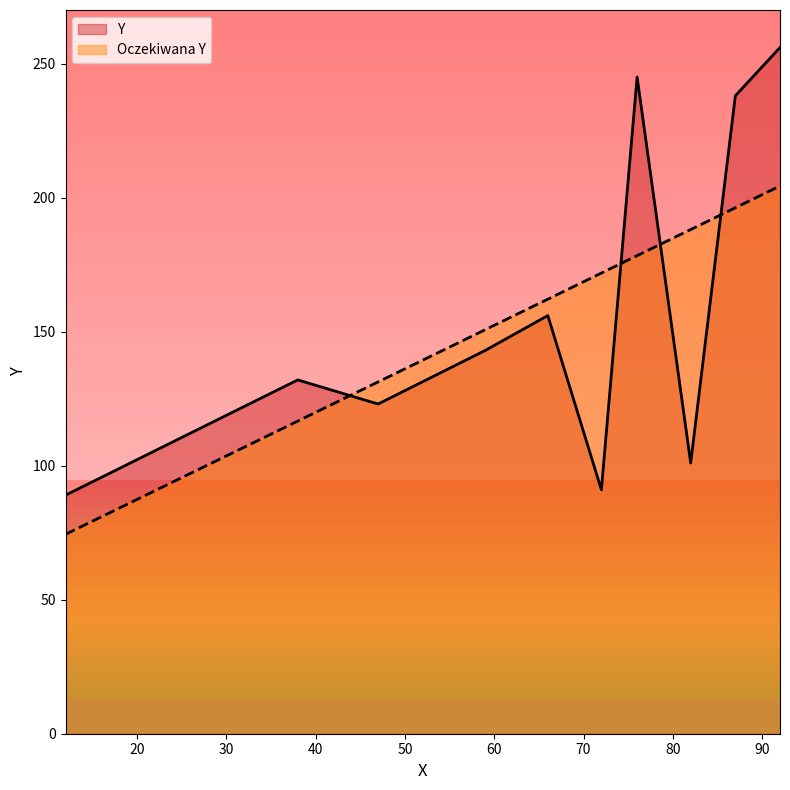

Is it true that Y equals 91.0 at 72?

True